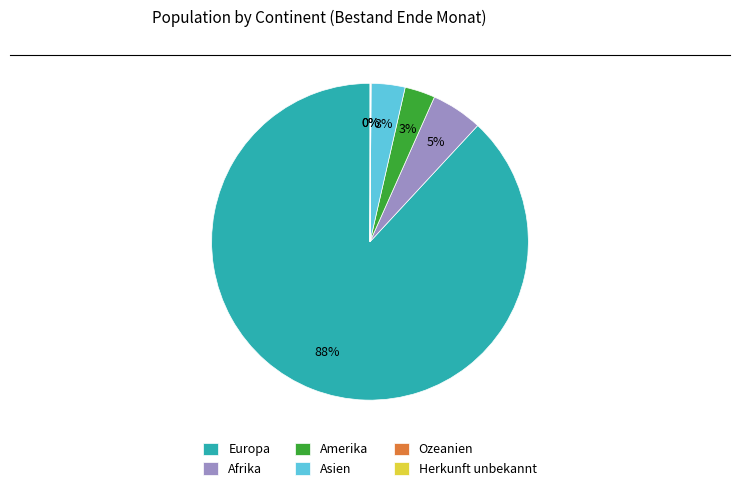

To the nearest percent, what percentage of the pie is Asien?

3%